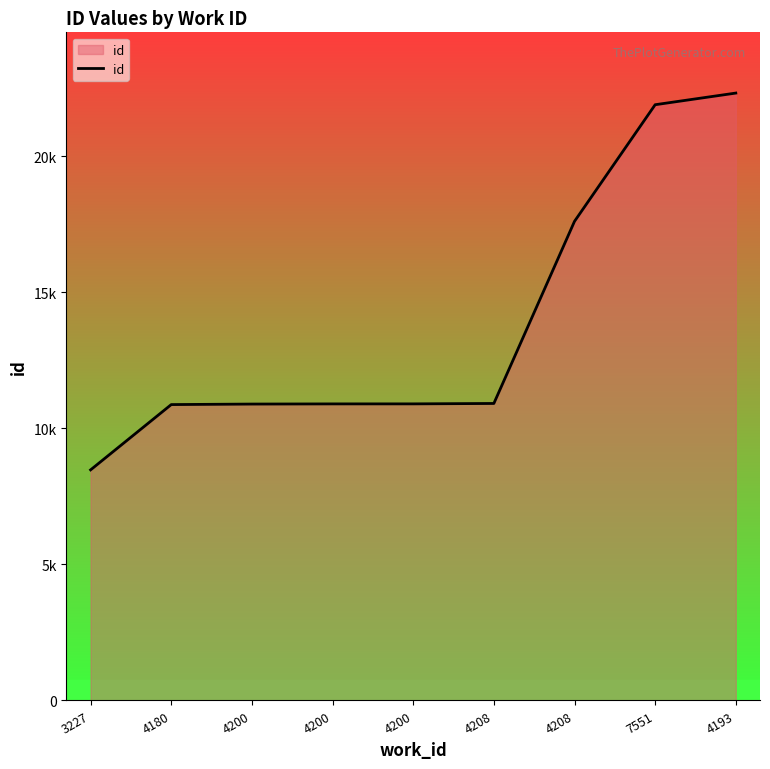

True or false: the data shows 8472 at 3227.

True